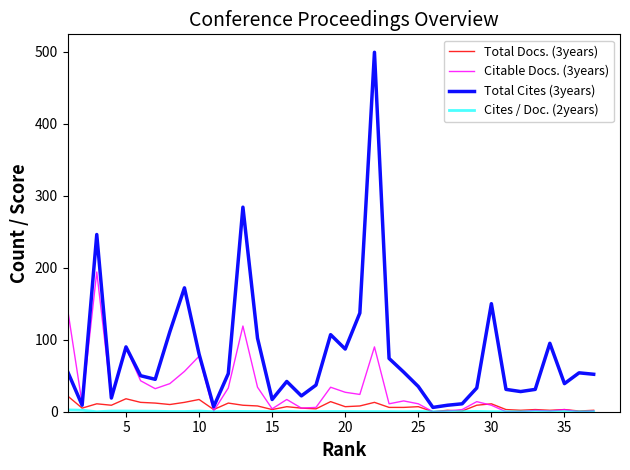

Does the chart display data point markers on the line(s)?

No